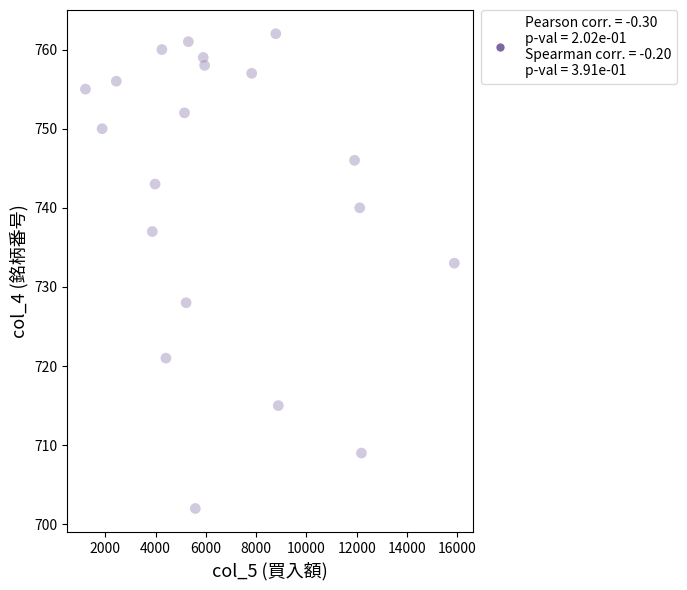

What Y value in the scatter plot is closest to 732?

733